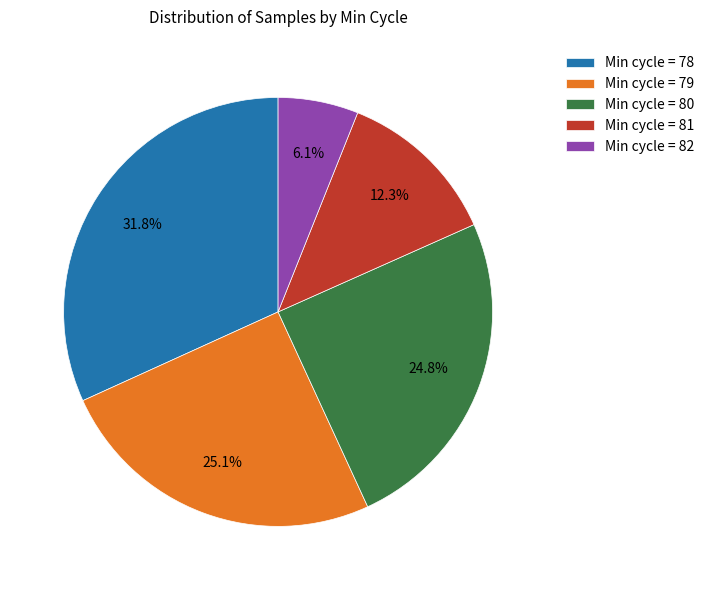

Combined, do Min cycle = 78 and Min cycle = 80 account for over 50%?

Yes